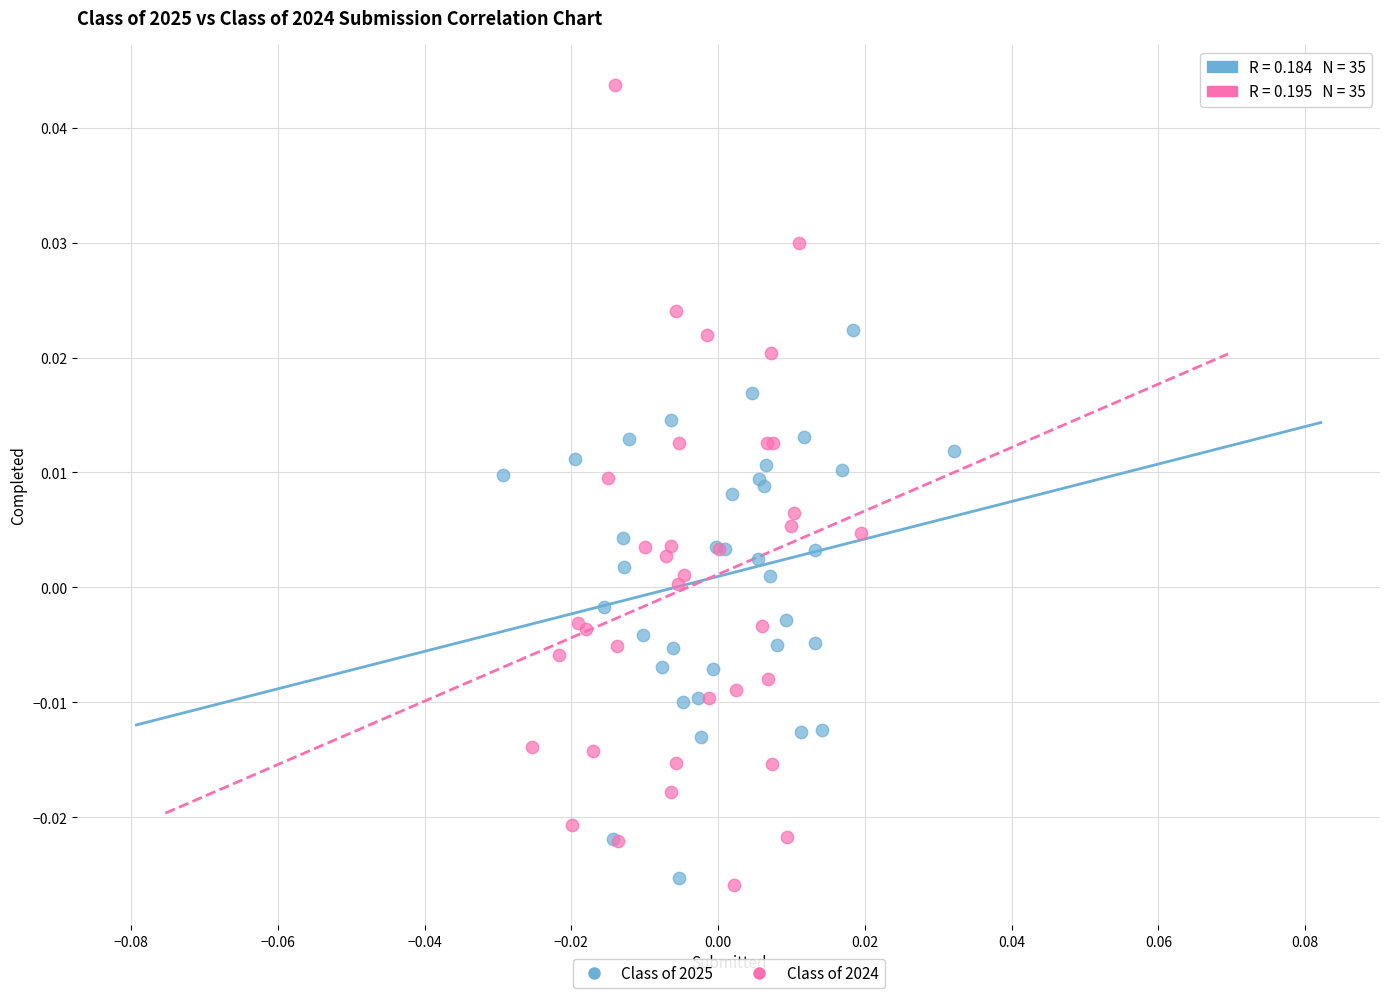

What are all the series names shown in the legend?

Class of 2025, Class of 2024